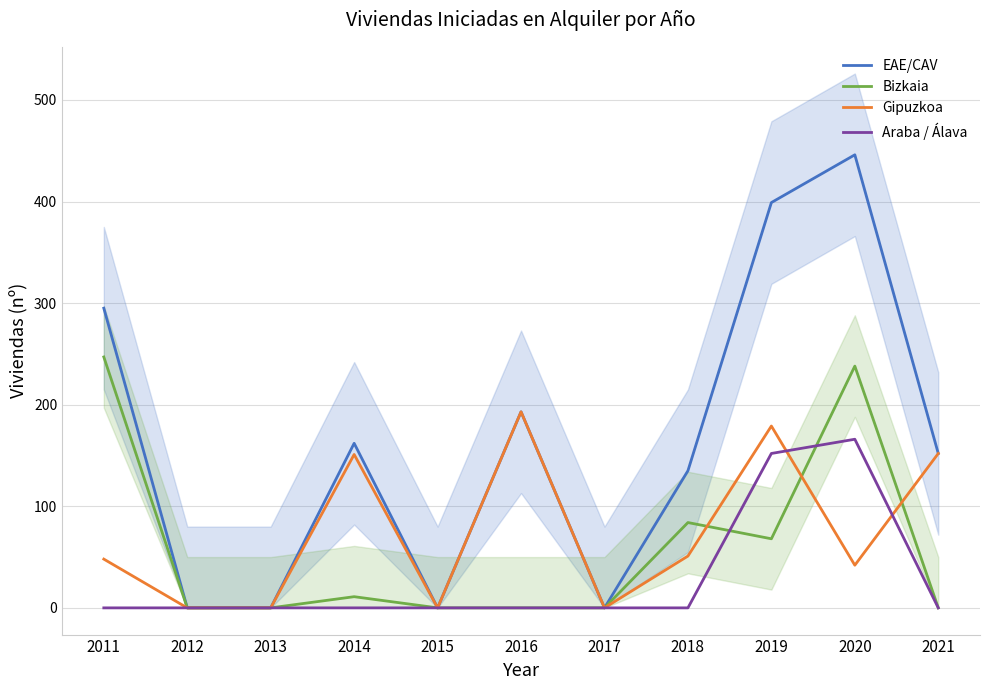

List the labels in order of Gipuzkoa value, largest first.

2016, 2019, 2021, 2014, 2018, 2011, 2020, 2012, 2013, 2015, 2017